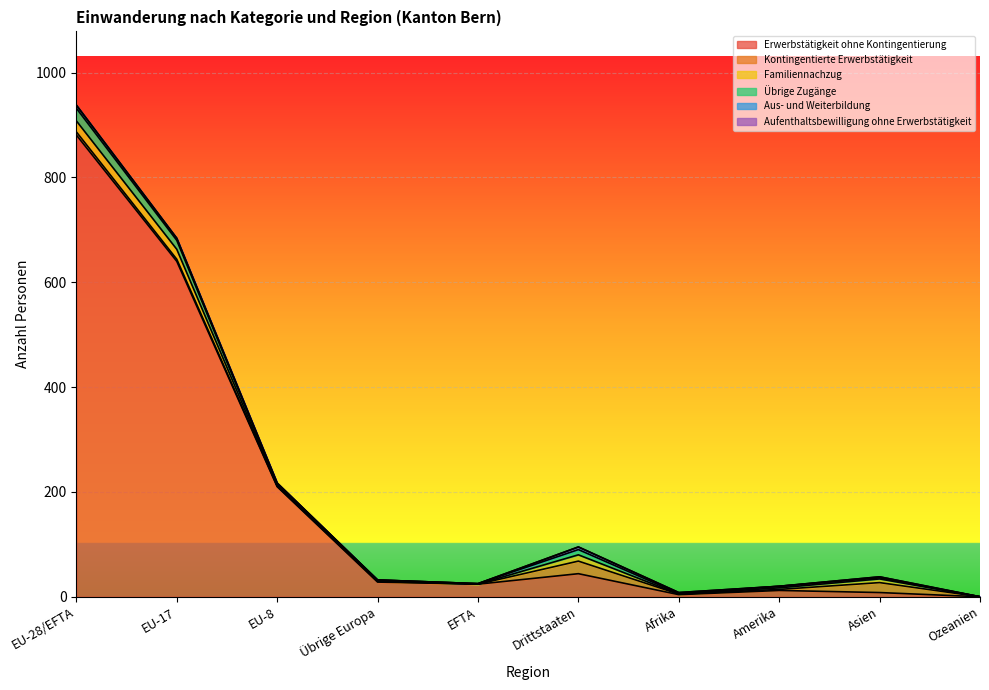

Rank the series at EU-17 from highest to lowest value.

Erwerbstätigkeit ohne Kontingentierung, Familiennachzug, Übrige Zugänge, Kontingentierte Erwerbstätigkeit, Aus- und Weiterbildung, Aufenthaltsbewilligung ohne Erwerbstätigkeit